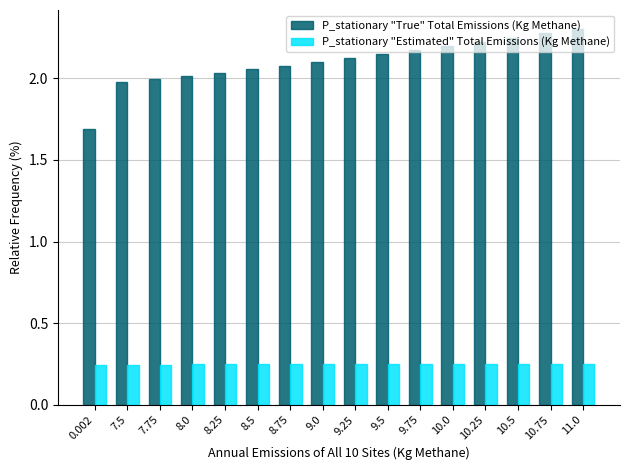

How many categories are shown in the chart?

16